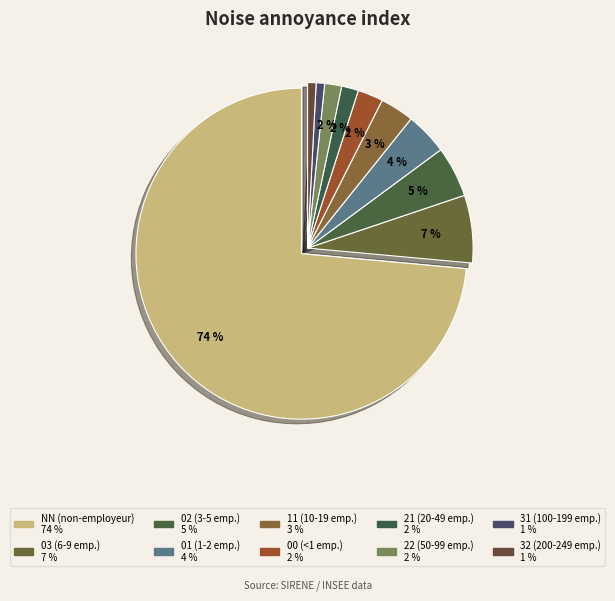

How many segments does this pie chart have?

10